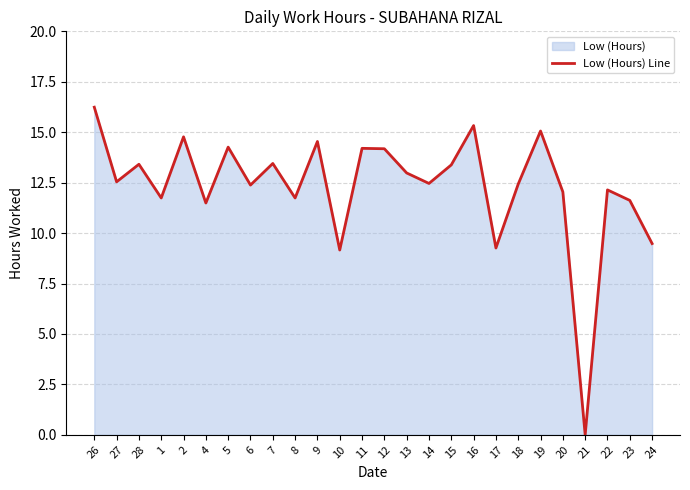

Reading left to right, list all the values displayed in this chart.

26=16.2	27=12.5	28=13.4	1=11.7	2=14.8	4=11.5	5=14.3	6=12.4	7=13.4	8=11.7	9=14.5	10=9.2	11=14.2	12=14.2	13=13.0	14=12.5	15=13.4	16=15.3	17=9.3	18=12.4	19=15.1	20=12.0	21=0.0	22=12.1	23=11.6	24=9.5